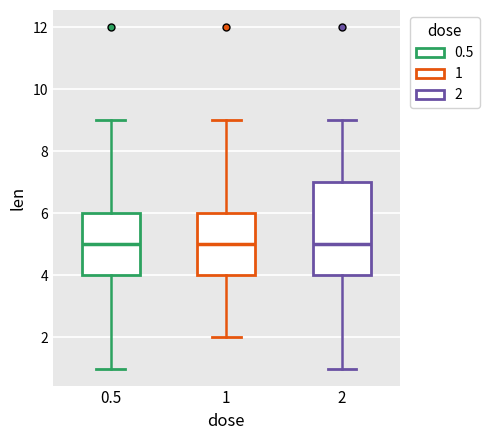

Reading left to right, transcribe this box plot: for each box, give where its median line is, the range the box spans, and where its two whiskers end, as read against the y-axis. The values are not printed on the chart, so give them approximately, as read against the axis.

0.5: median 5, box 4 to 6, whiskers 1 to 9
1: median 5, box 4 to 6, whiskers 2 to 9
2: median 5, box 4 to 7, whiskers 1 to 9